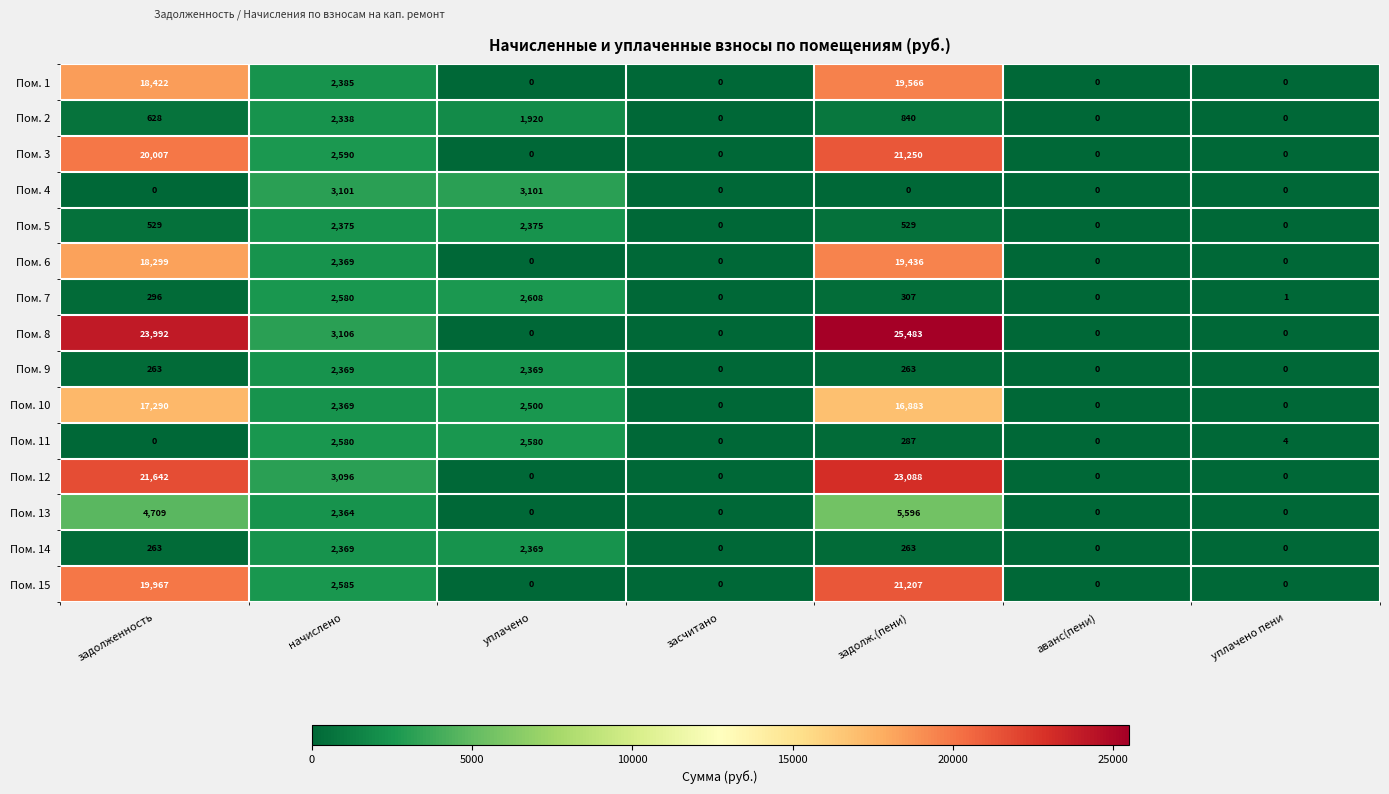

True or false: Пом. 15 has a value of 12509 at задолж.(пени).

False